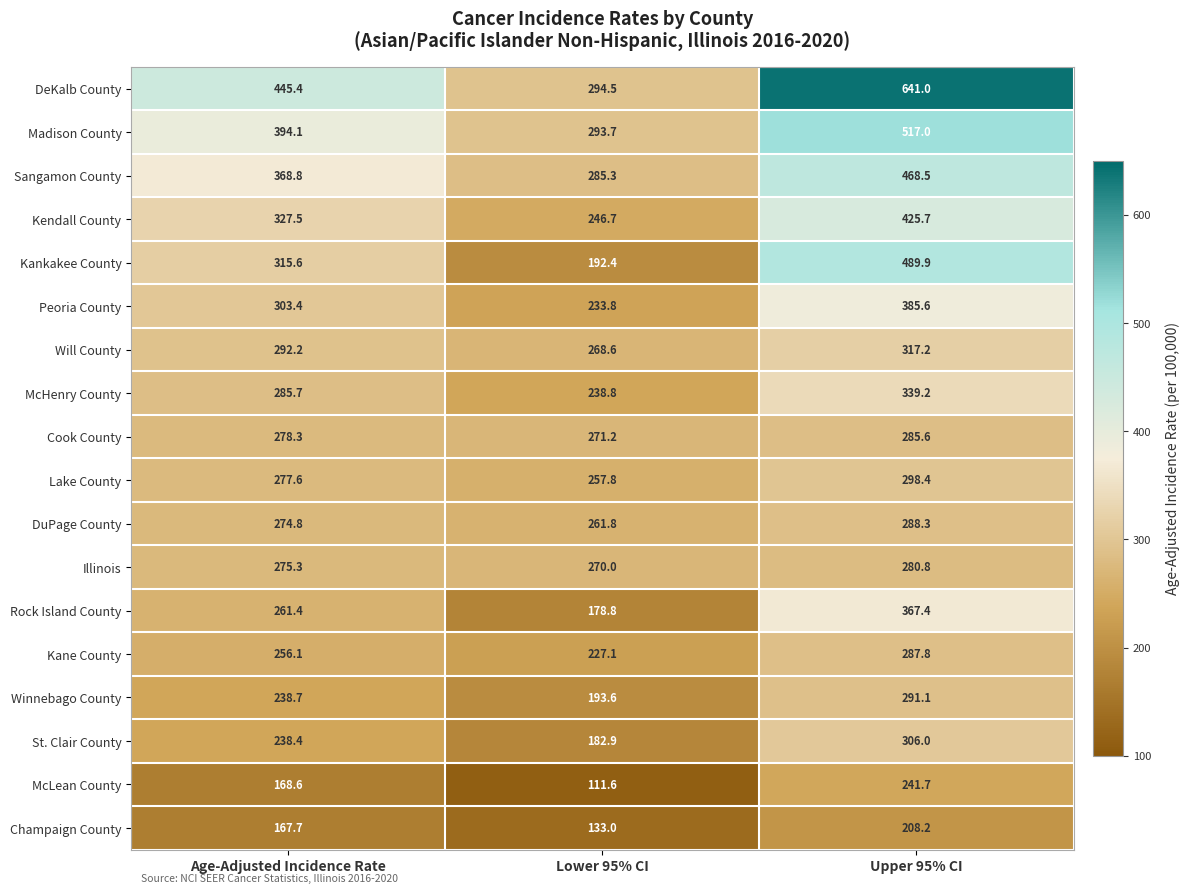

List the series in order of their peak value, highest first.

DeKalb County, Madison County, Kankakee County, Sangamon County, Kendall County, Peoria County, Rock Island County, McHenry County, Will County, St. Clair County, Lake County, Winnebago County, DuPage County, Kane County, Cook County, Illinois, McLean County, Champaign County